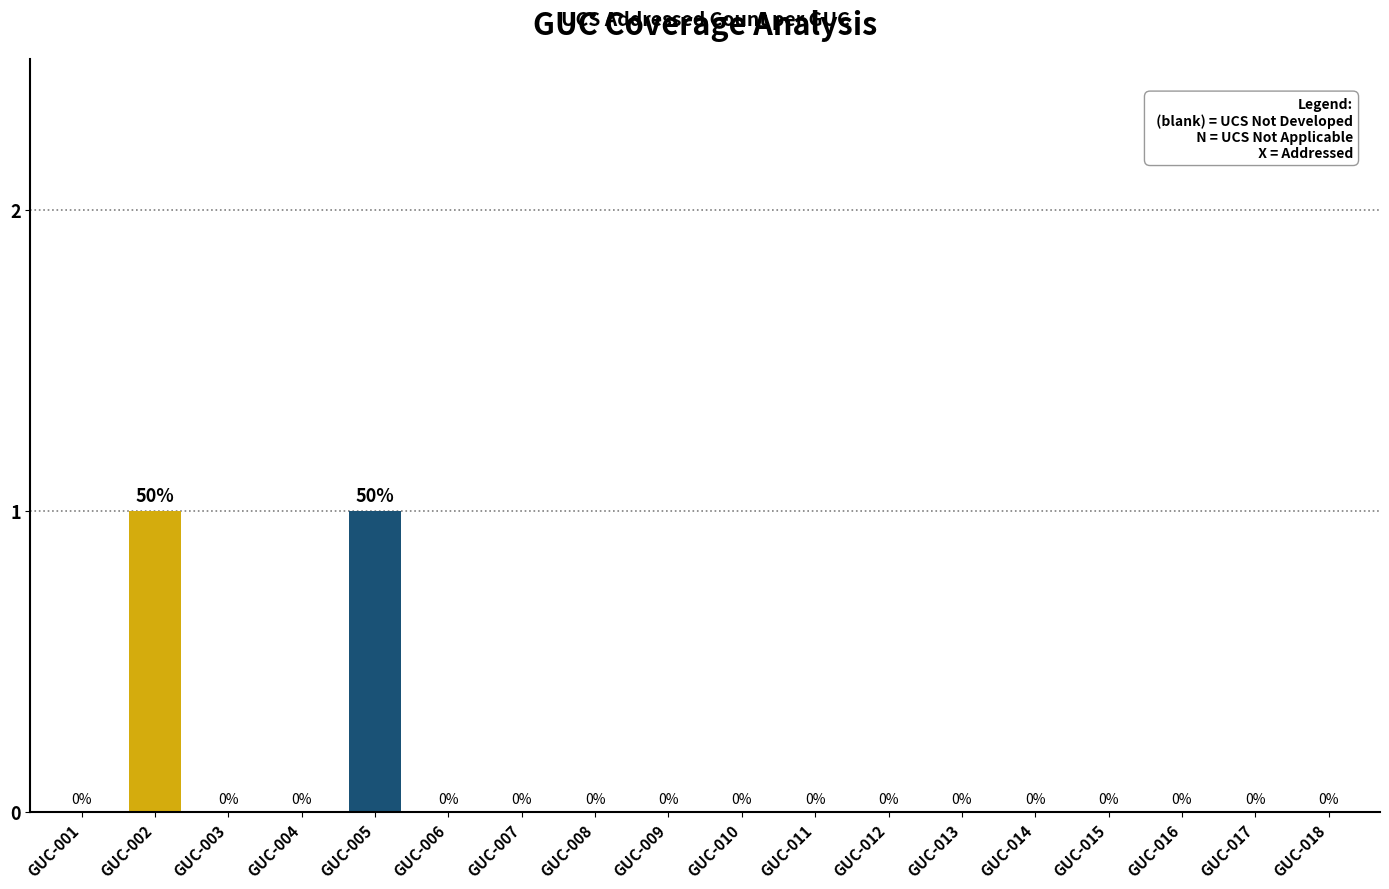

Which has a higher value, GUC-008 or GUC-005?

GUC-005